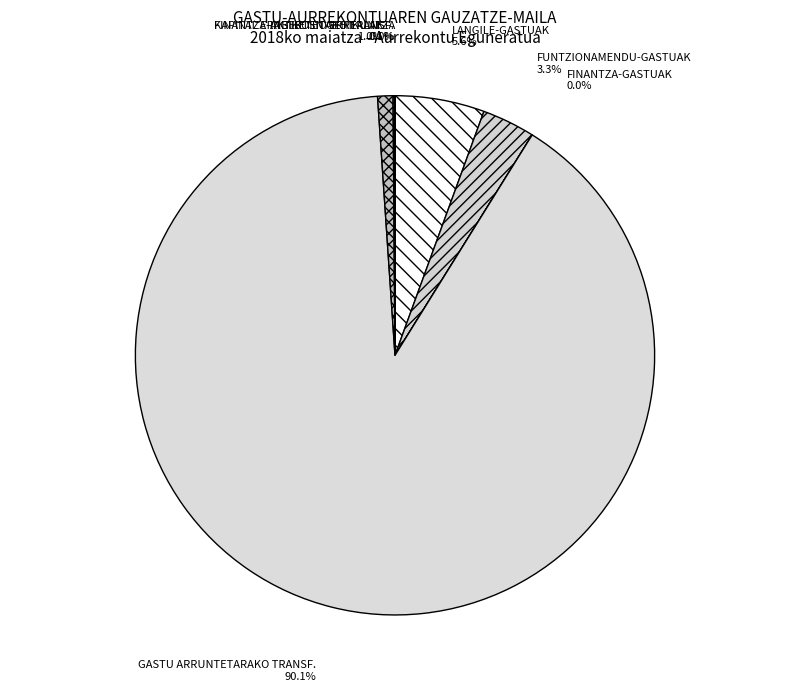

What is the largest slice in the pie chart?

GASTU ARRUNTETARAKO TRANSF.